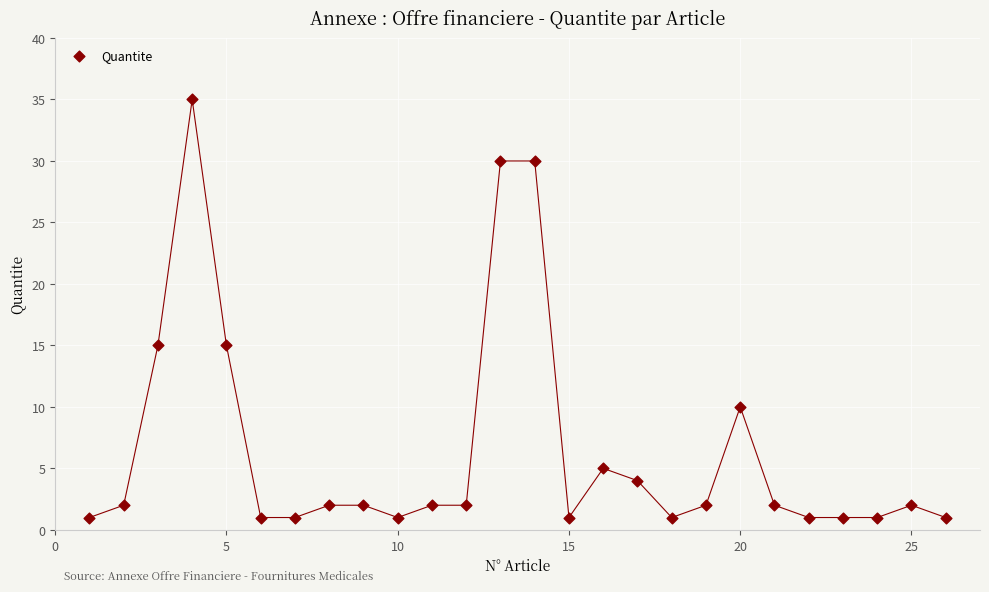

What is the range of X values (max minus min)?

25